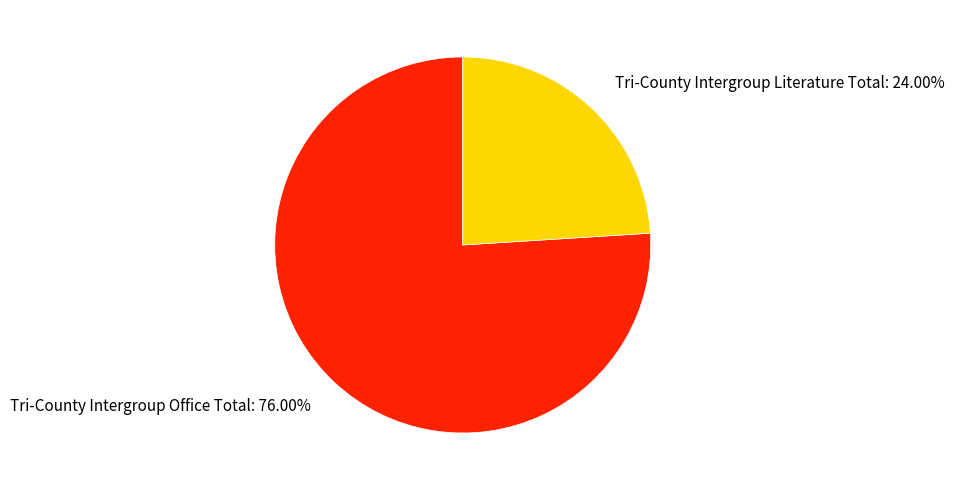

Which has a higher value, Tri-County Intergroup Office Total or Tri-County Intergroup Literature Total?

Tri-County Intergroup Office Total